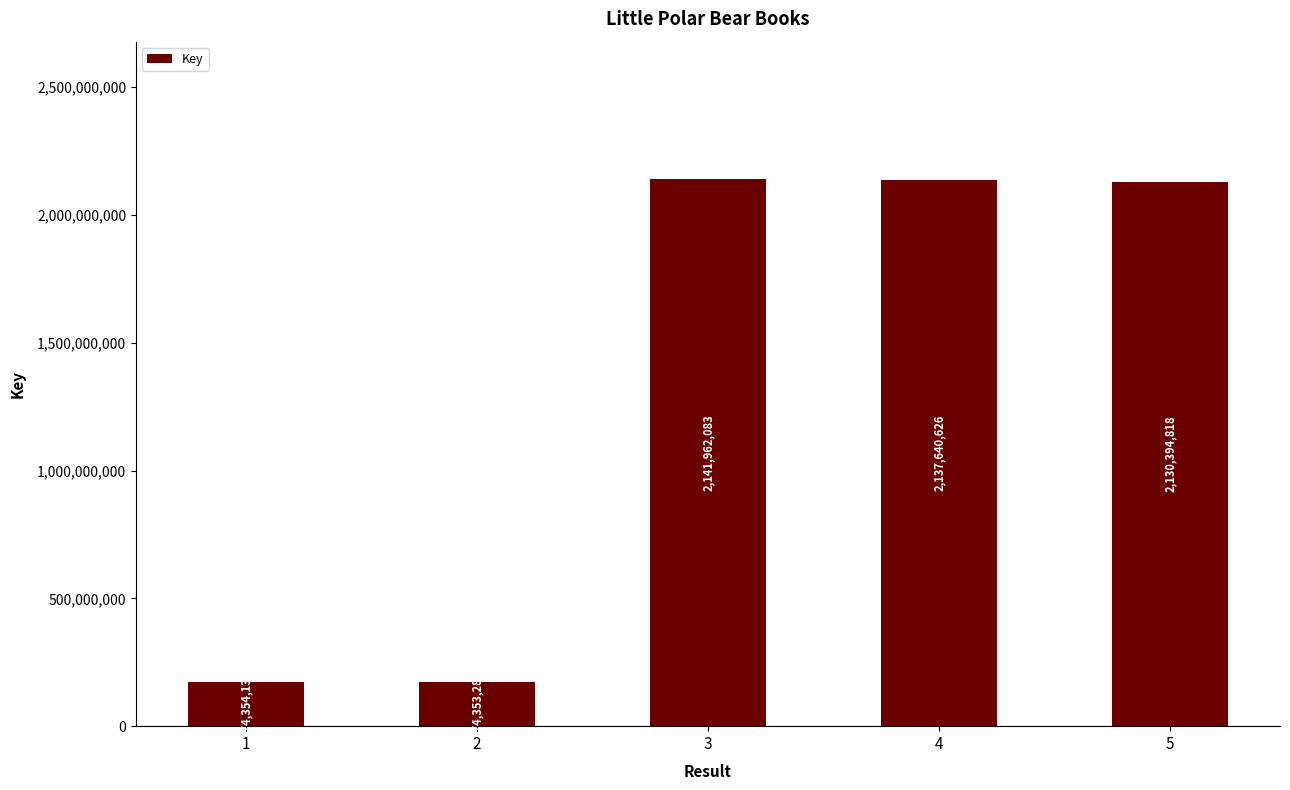

The value at 5 is 3681117868. True or false?

False